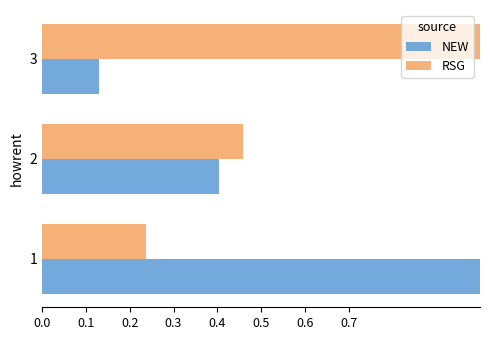

What is the difference between the NEW values at 3 and 2?

0.3